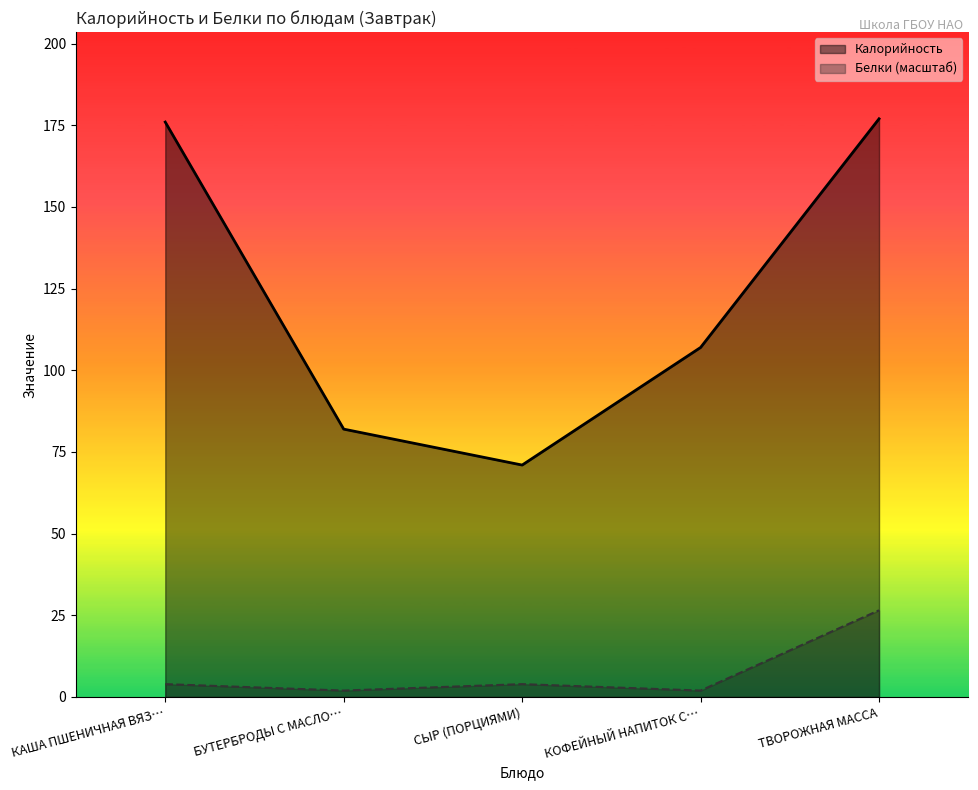

How many distinct data groups are displayed?

2